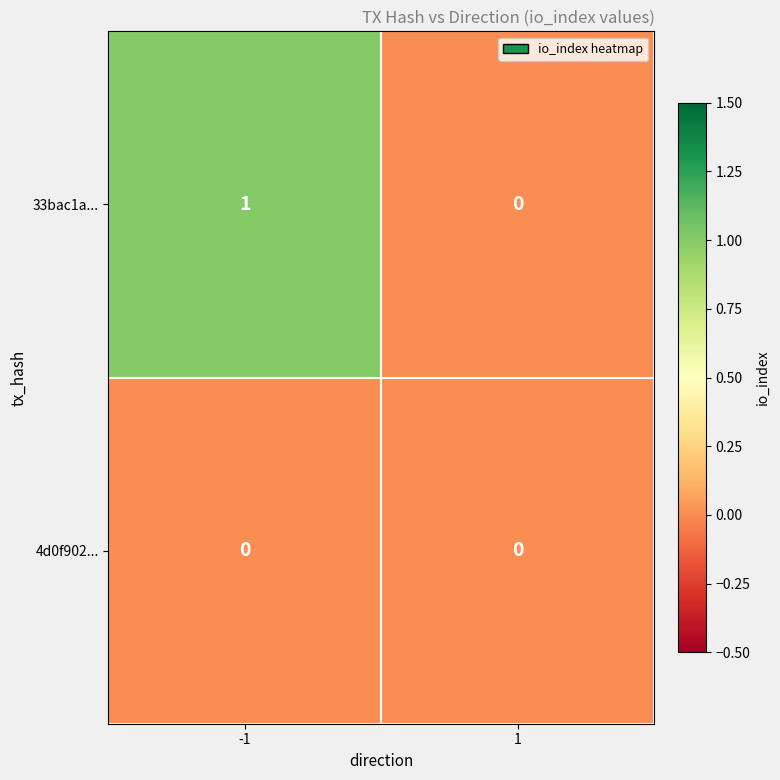

Is the value of 4d0f902... at -1 greater than the value of 33bac1a... at -1?

No